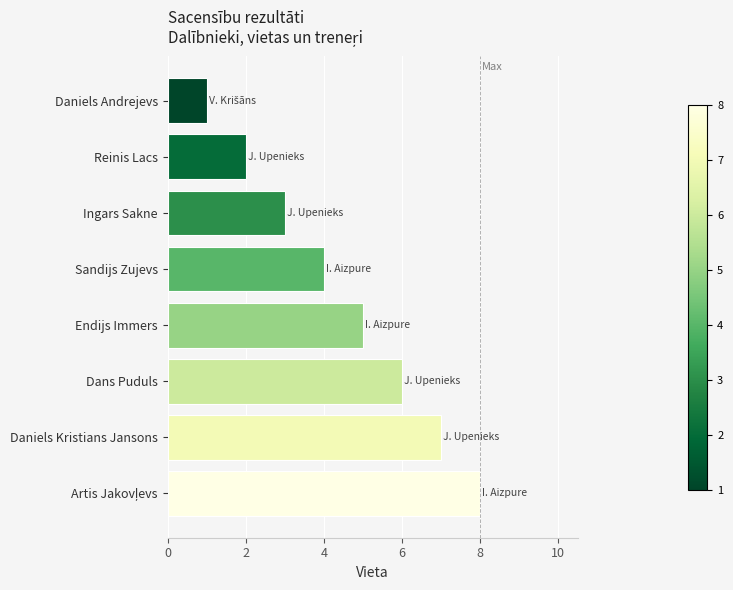

What is the change in value from Endijs Immers to Dans Puduls?

+1